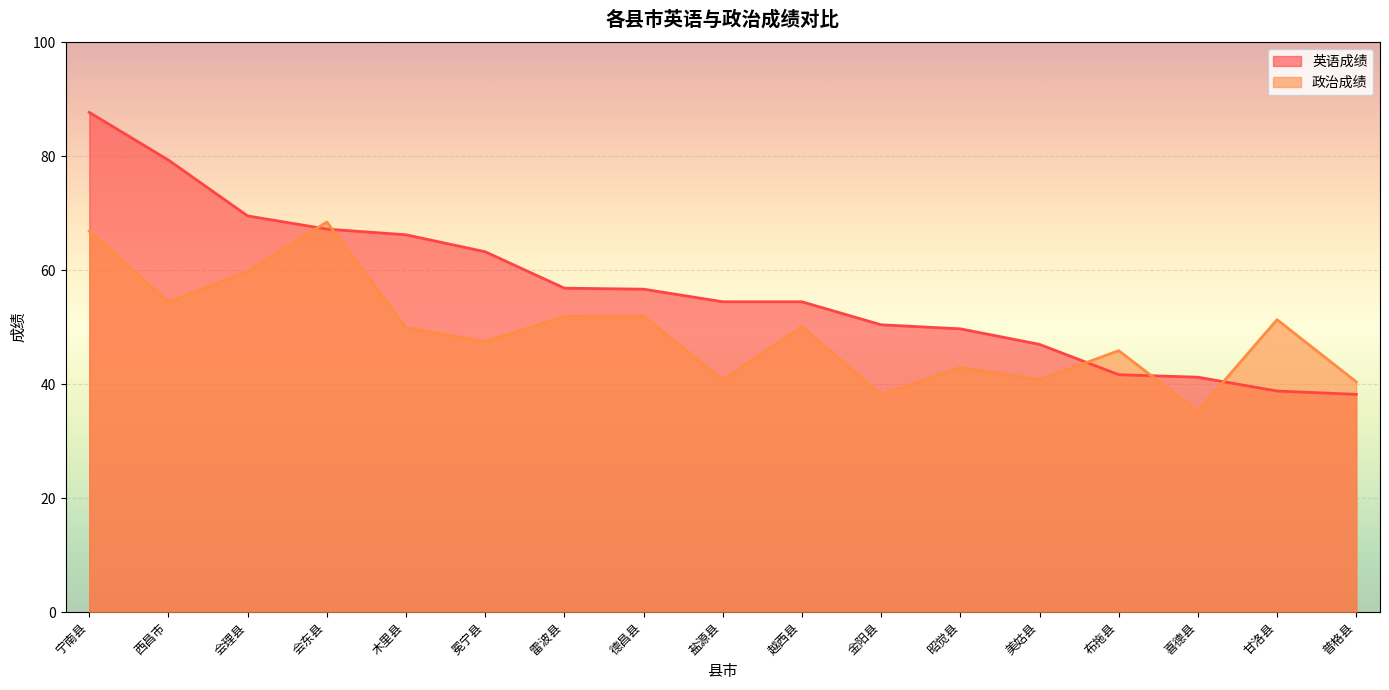

What is the total value across all series at 昭觉县?

92.6